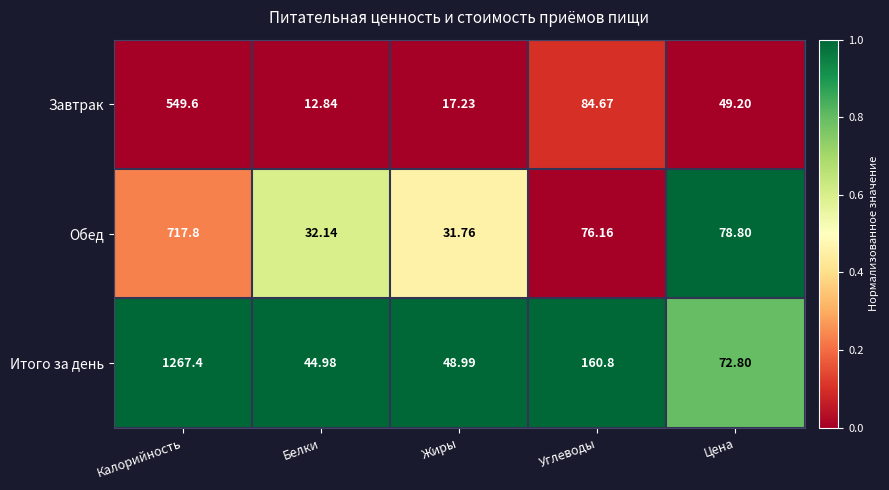

Rank the series by their average value, from highest to lowest.

Итого за день, Обед, Завтрак